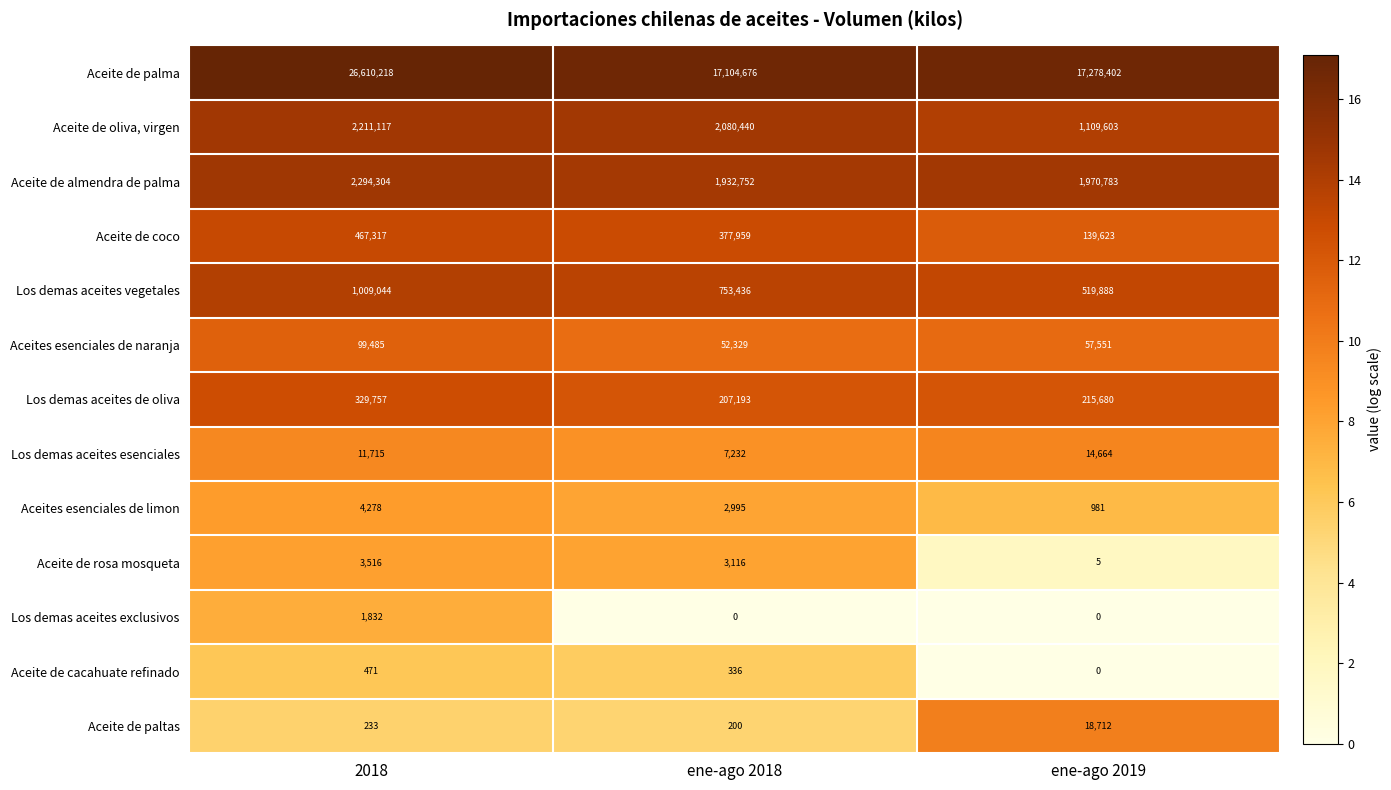

Rank the series by their maximum value, from lowest to highest.

Aceite de cacahuate refinado, Los demas aceites exclusivos, Aceite de rosa mosqueta, Aceites esenciales de limon, Los demas aceites esenciales, Aceite de paltas, Aceites esenciales de naranja, Los demas aceites de oliva, Aceite de coco, Los demas aceites vegetales, Aceite de oliva, virgen, Aceite de almendra de palma, Aceite de palma